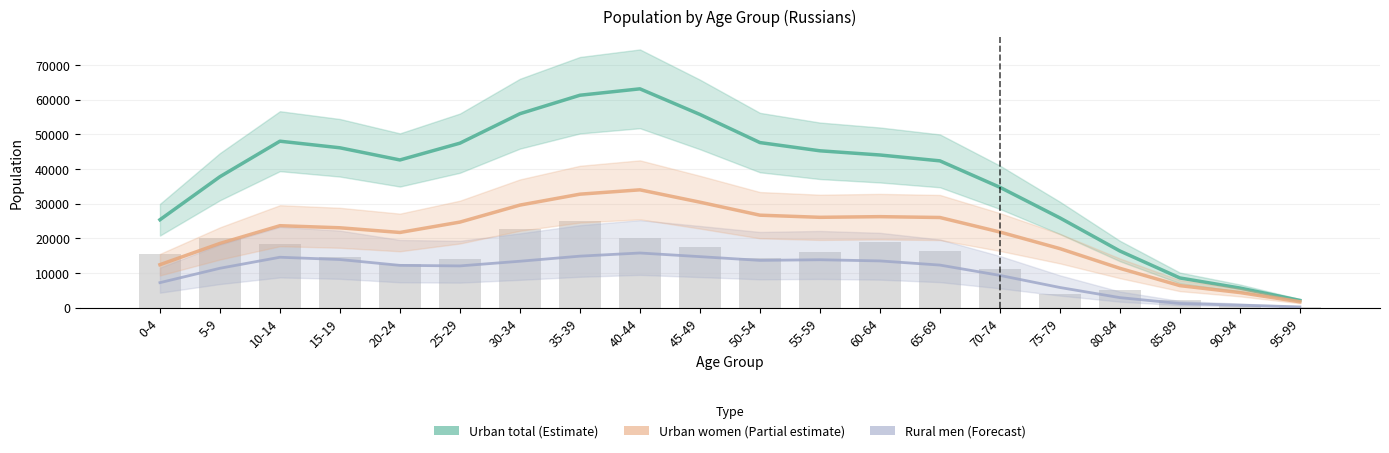

Reading right to left, transcribe all the data shown in this chart.

Urban total (Estimate): 2104.8	5674.0	8580.2	16351.2	25896.8	34720.5	42343.2	44037.0	45245.0	47618.2	55729.0	63110.0	61266.2	55938.2	47444.0	42603.8	46110.0	48014.2	37777.5	25365.8
Urban women (Partial estimate): 1706.2	4373.2	6369.2	11355.2	17039.2	21824.2	26013.0	26255.0	26066.5	26682.2	30431.2	33989.2	32738.8	29590.5	24689.8	21699.0	23046.5	23645.2	18535.8	12409.2
Rural men (Forecast): 238.8	747.5	1210.2	2908.5	5833.0	9314.5	12295.2	13494.8	13830.8	13648.8	14726.2	15778.2	14869.2	13400.8	12055.2	12213.2	13892.2	14553.8	11374.2	7227.2